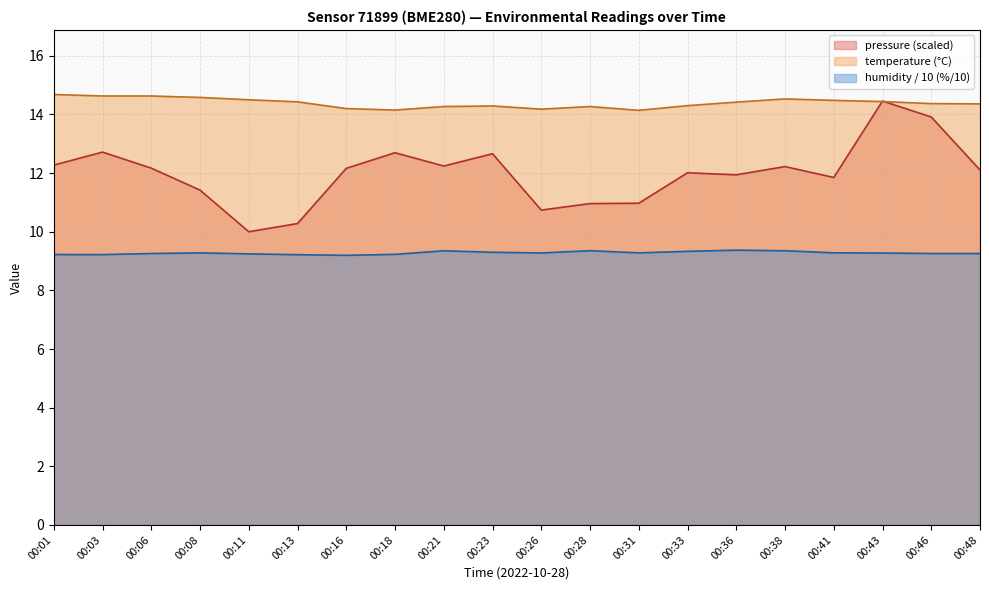

Which series has the widest spread of values?

pressure (scaled)